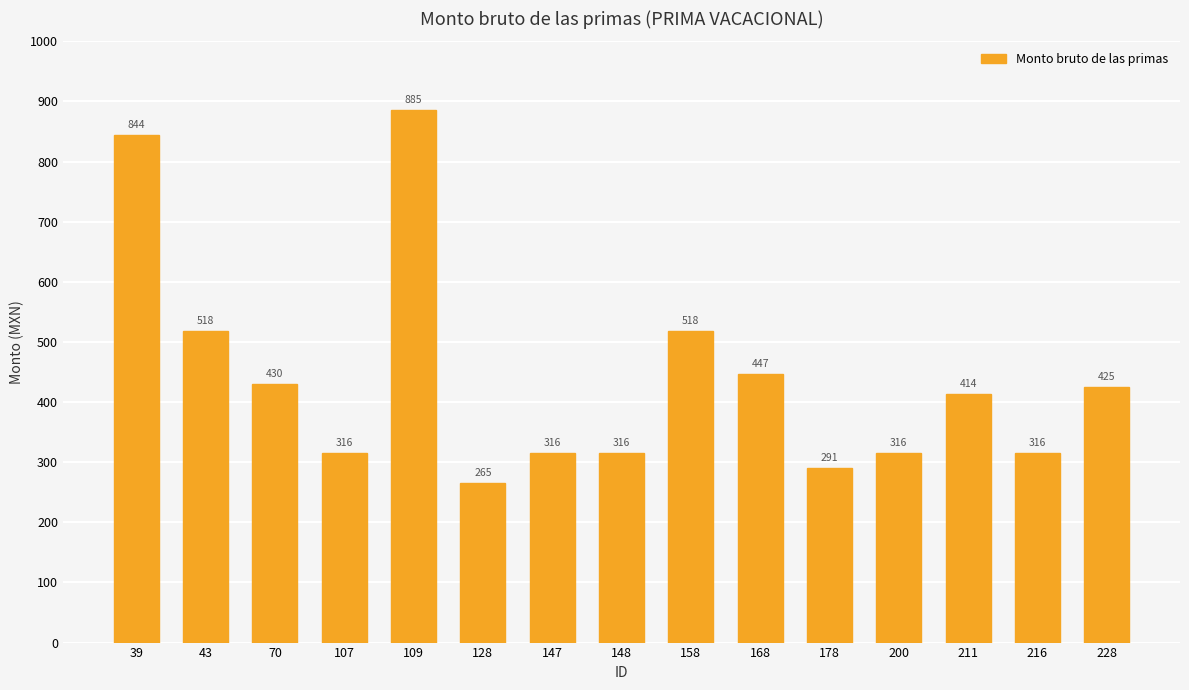

Approximately how many times larger is the value at 168 compared to 39?

0.5